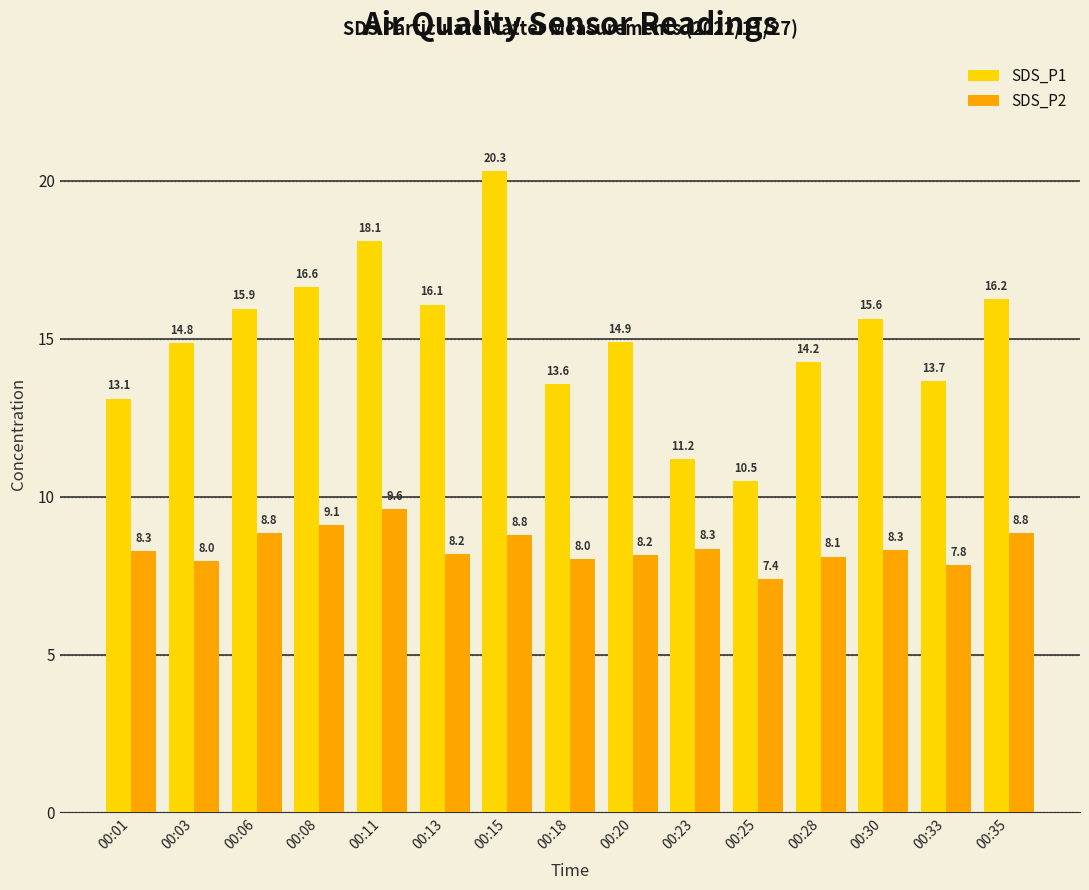

True or false: SDS_P1 has a value of 10.5 at 00:06.

False